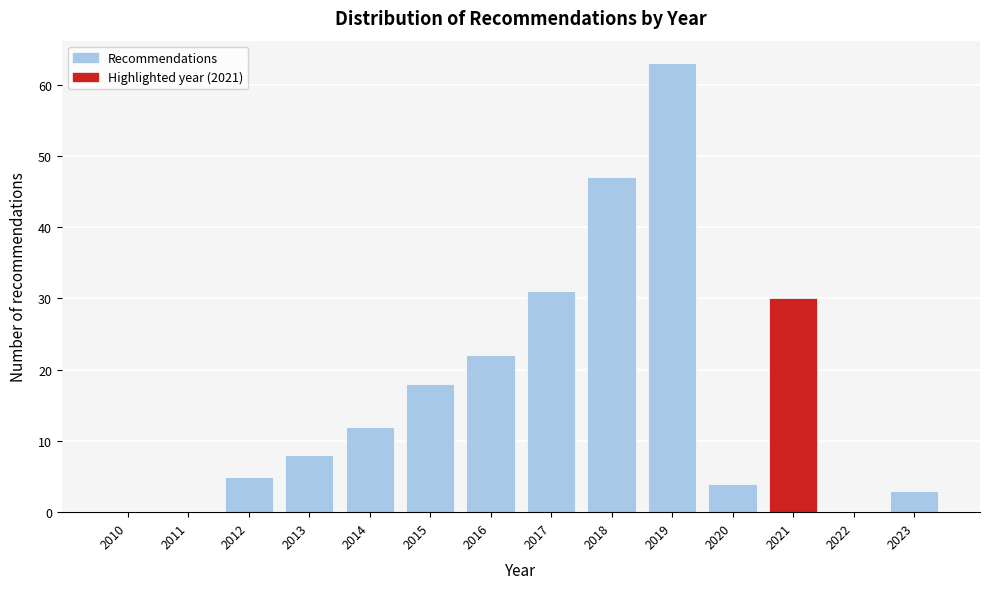

Reading left to right, extract all data points from this chart.

2010=0	2011=0	2012=5	2013=8	2014=12	2015=18	2016=22	2017=31	2018=47	2019=63	2020=4	2021=30	2022=0	2023=3